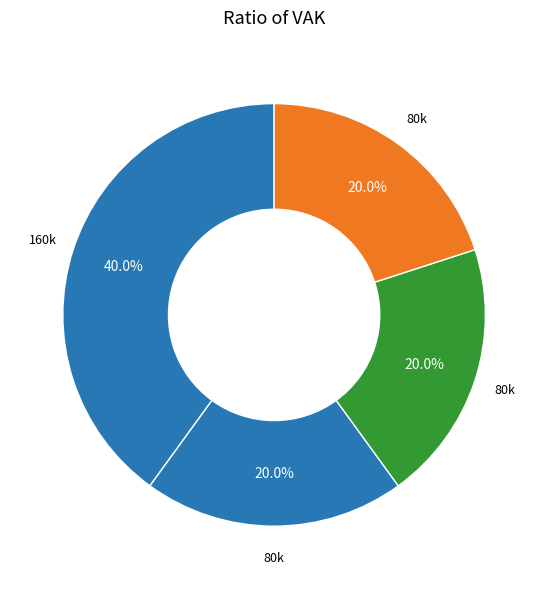

Count the number of slices in the pie.

4